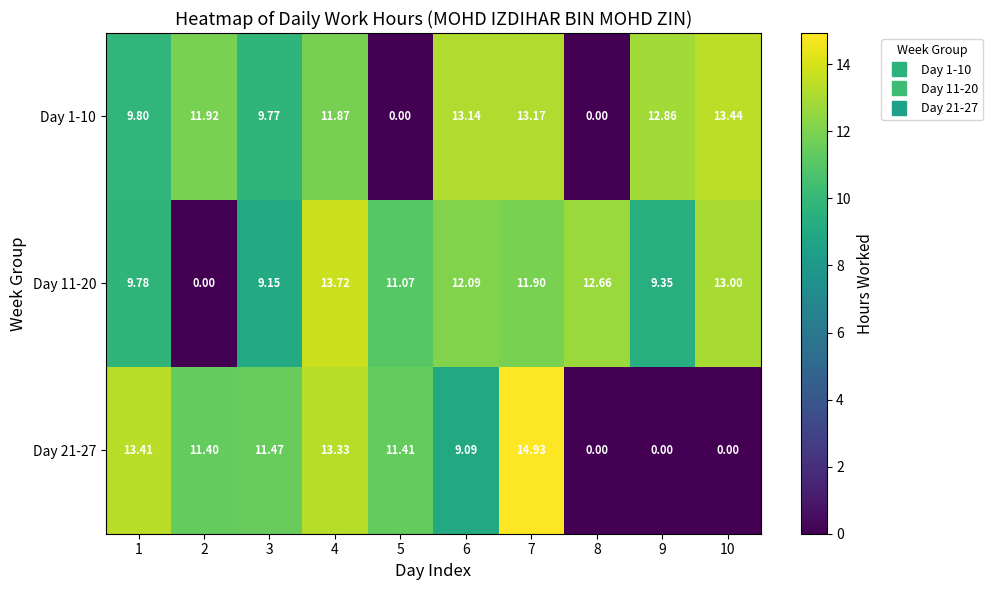

List the series in order of their overall mean, lowest first.

Day 21-27, Day 1-10, Day 11-20